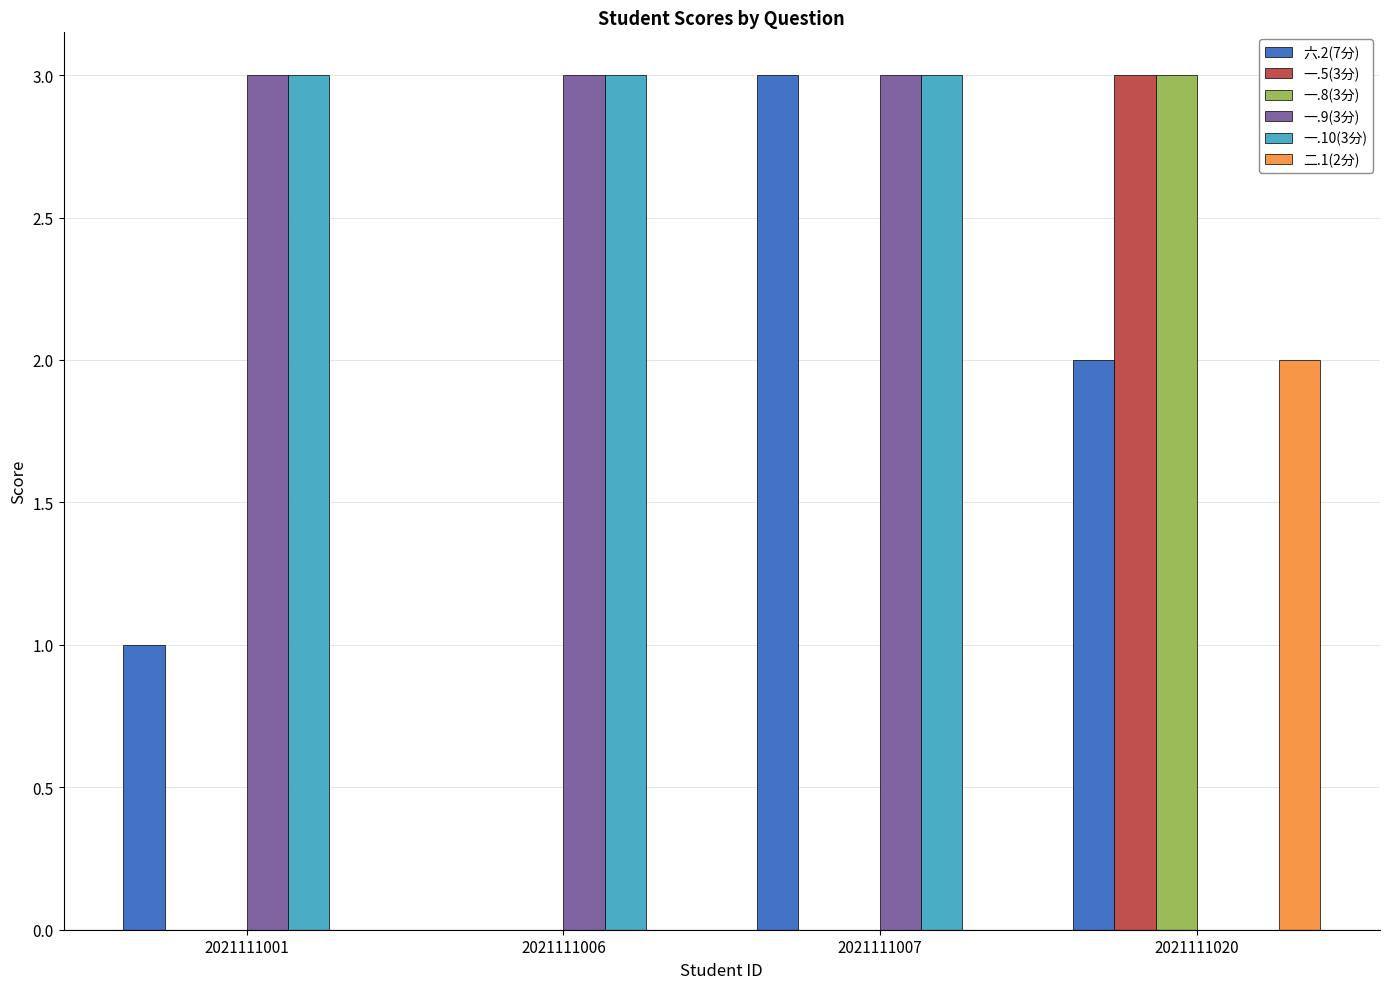

The value of 一.9(3分) at 2021111020 is 0. True or false?

True